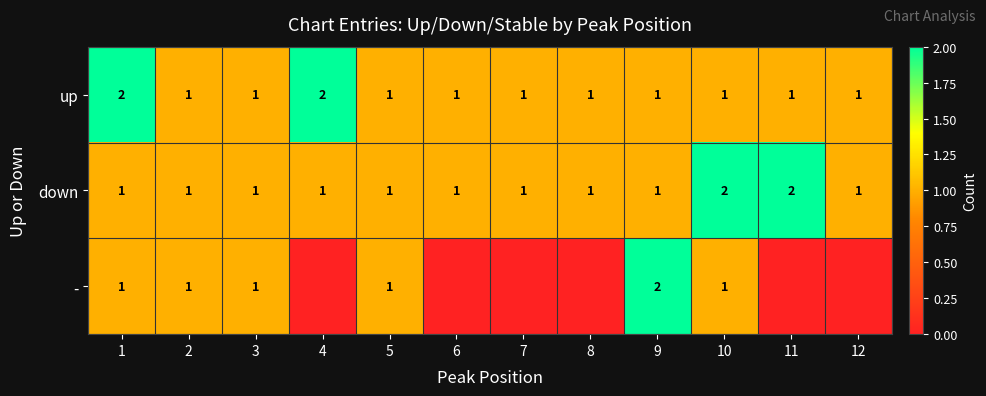

What is the difference between the highest and lowest values at 1?

1